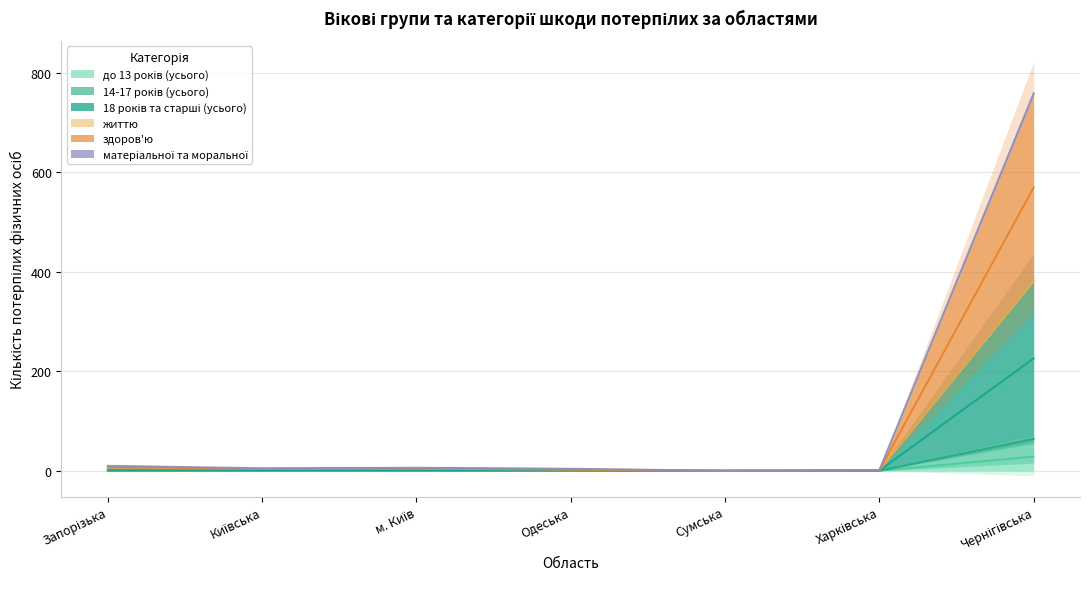

The здоров'ю series shows 0.0 at Сумська. True or false?

True